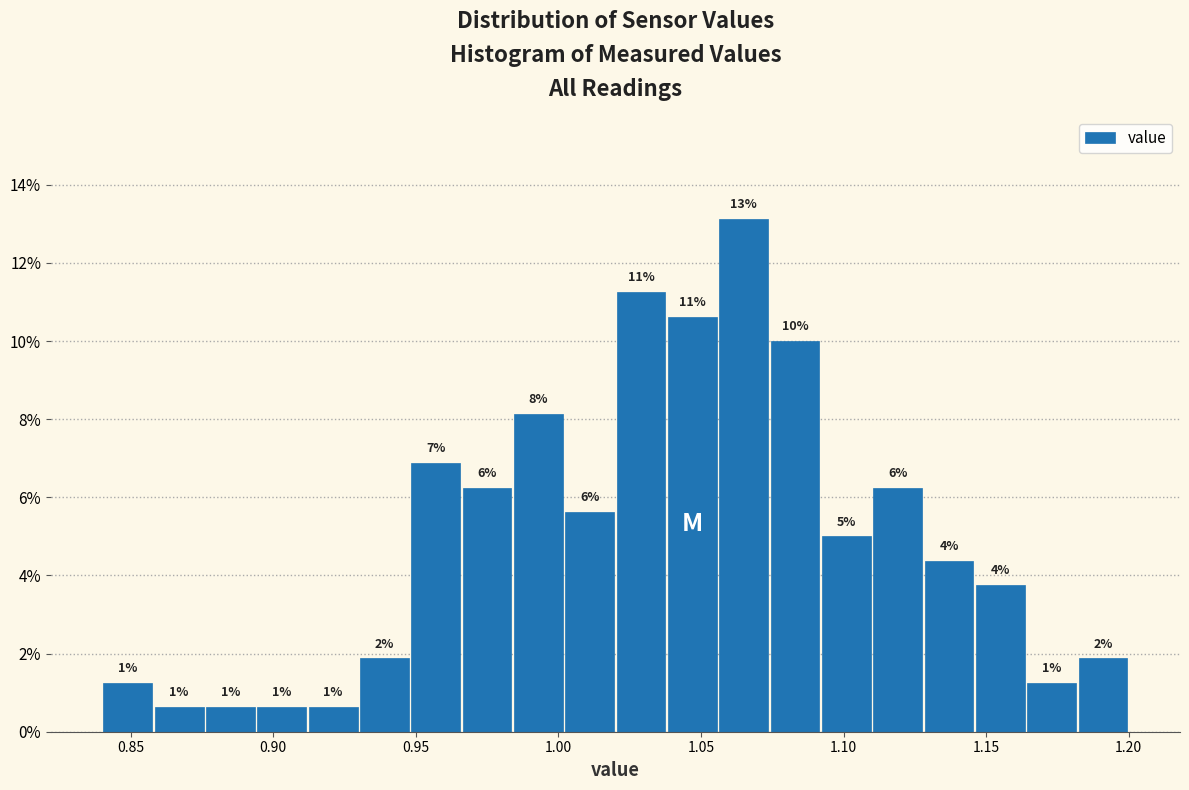

Read against the x-axis, roughly where is the centre of the tallest bar?

1.065